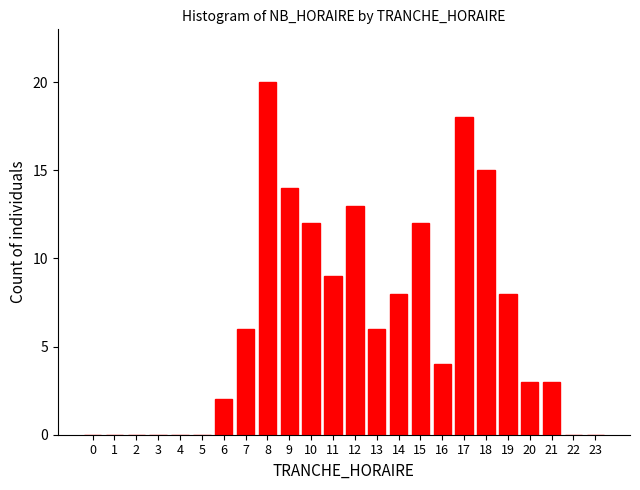

Reading left to right, transcribe all the data shown in this chart.

0=0	1=0	2=0	3=0	4=0	5=0	6=2	7=6	8=20	9=14	10=12	11=9	12=13	13=6	14=8	15=12	16=4	17=18	18=15	19=8	20=3	21=3	22=0	23=0